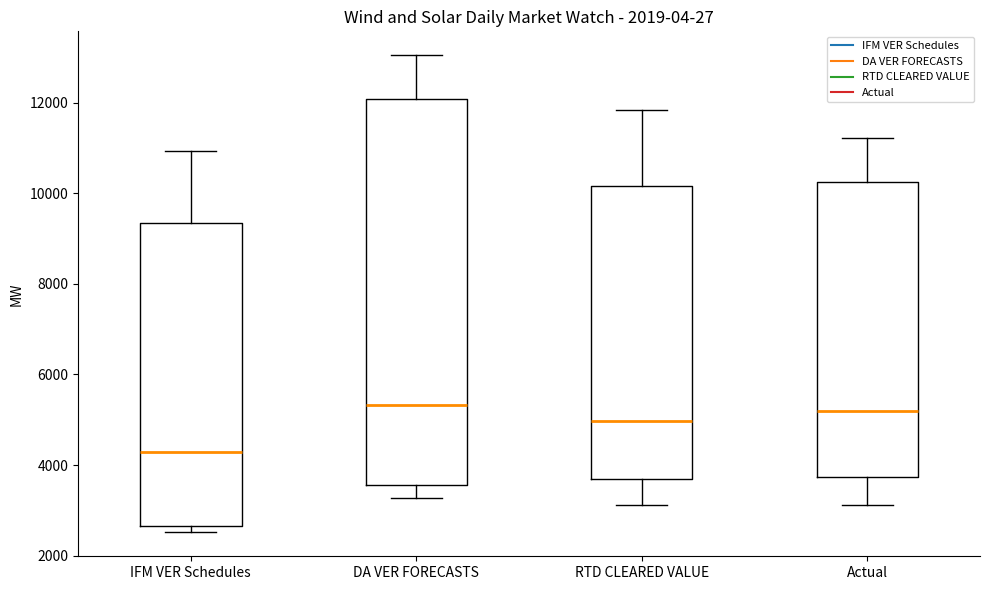

Reading left to right, transcribe this box plot: for each box, give where its median line is, the range the box spans, and where its two whiskers end, as read against the y-axis. The values are not printed on the chart, so give them approximately, as read against the axis.

IFM VER Schedules: median 4200, box 2600 to 9400, whiskers 2600 (just below the box's lower edge) to 11000
DA VER FORECASTS: median 5400, box 3600 to 12000, whiskers 3200 to 13000
RTD CLEARED VALUE: median 5000, box 3600 to 10200, whiskers 3200 to 11800
Actual: median 5200, box 3800 to 10200, whiskers 3200 to 11200